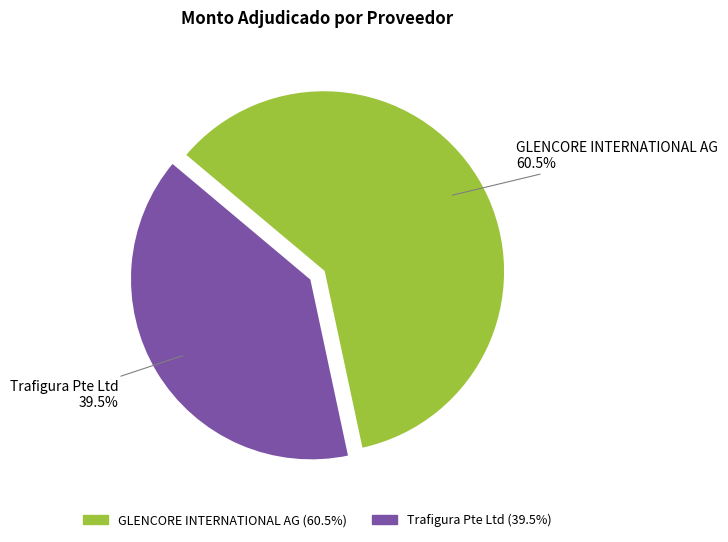

Is Trafigura Pte Ltd the majority of the pie?

No